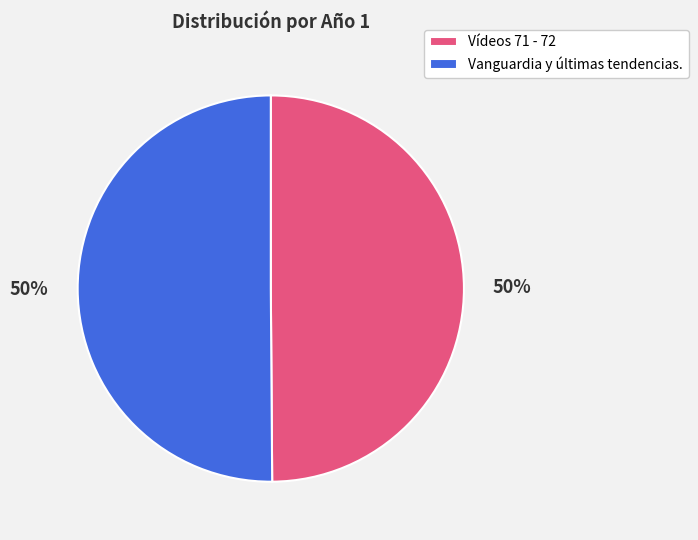

To the nearest percent, what portion does Vanguardia y últimas tendencias. represent?

50%